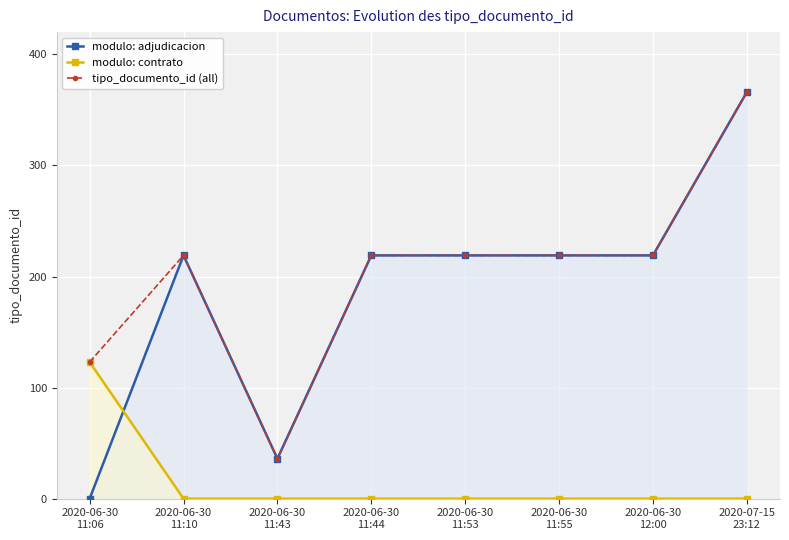

At which label is tipo_documento_id (all) closest to 201?

2020-06-30
11:10